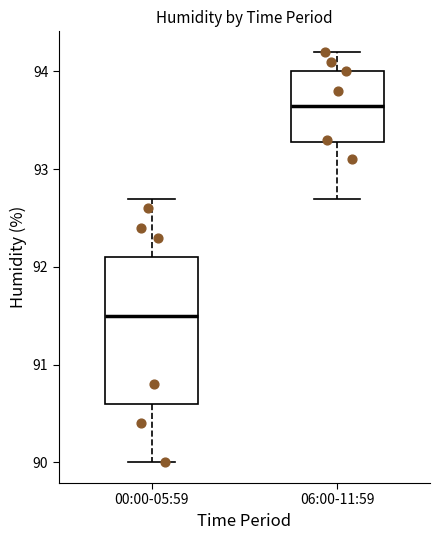

Comparing the boxes themselves (not the whiskers), which one is the tallest?

00:00-05:59